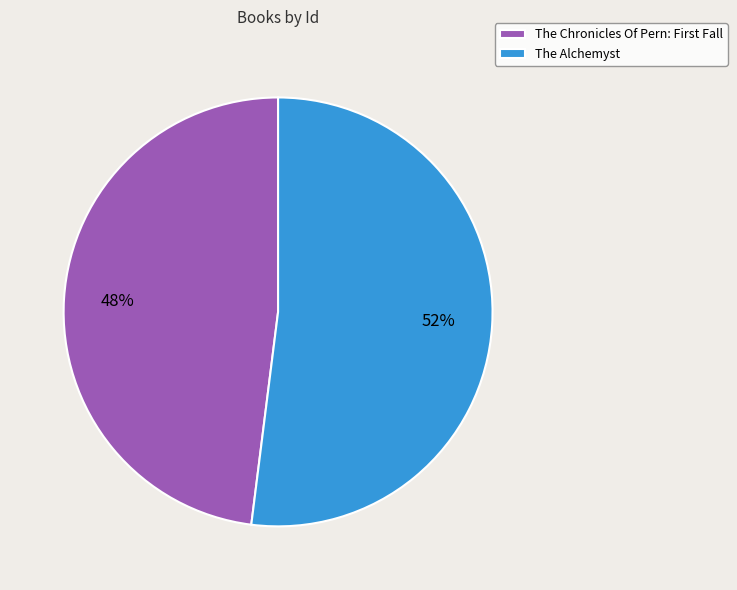

To the nearest percent, what portion does The Alchemyst represent?

52%